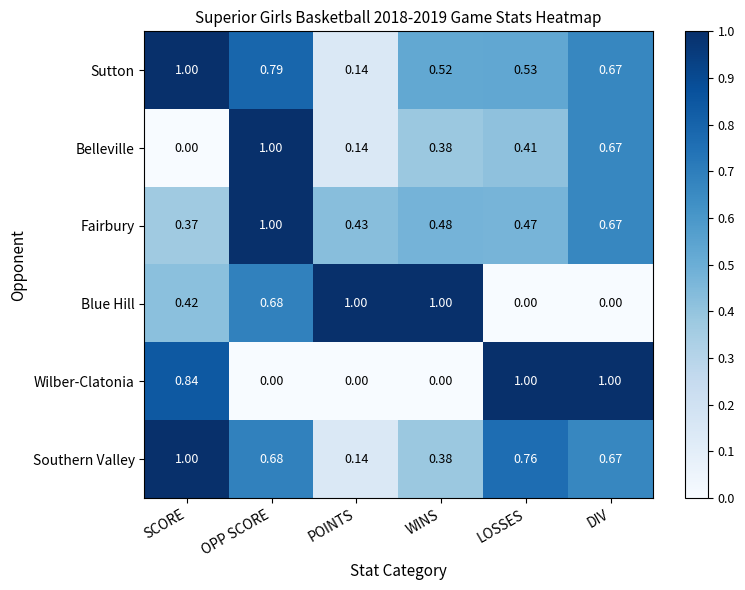

Between POINTS and WINS, which series saw the biggest shift?

Sutton